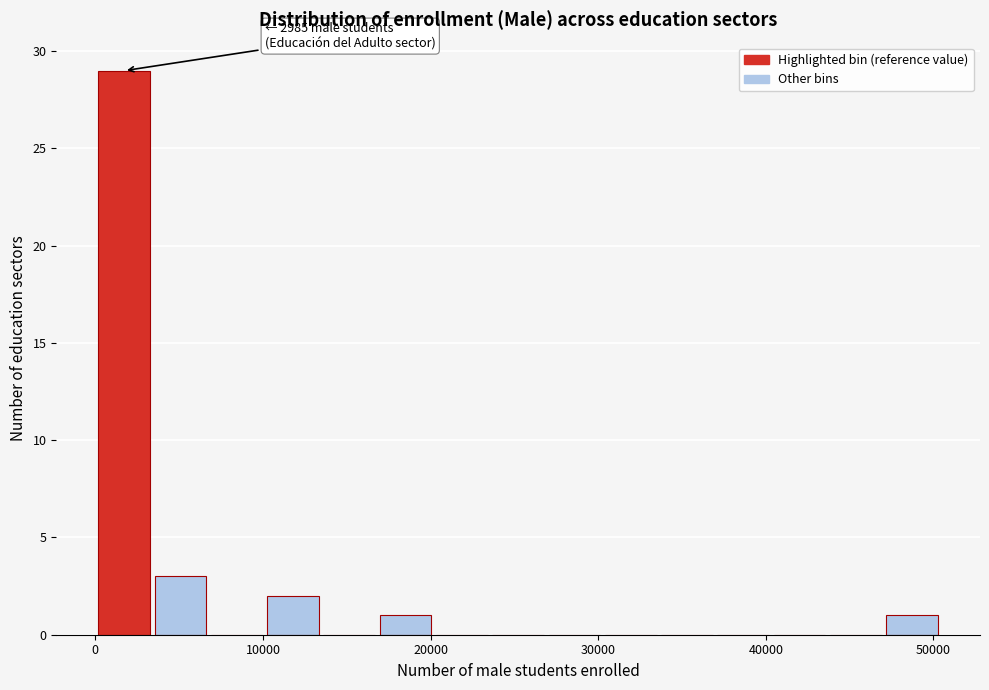

Around what value on the x-axis is the tallest bar? Give the approximate position of its centre, as read against the axis.

2000